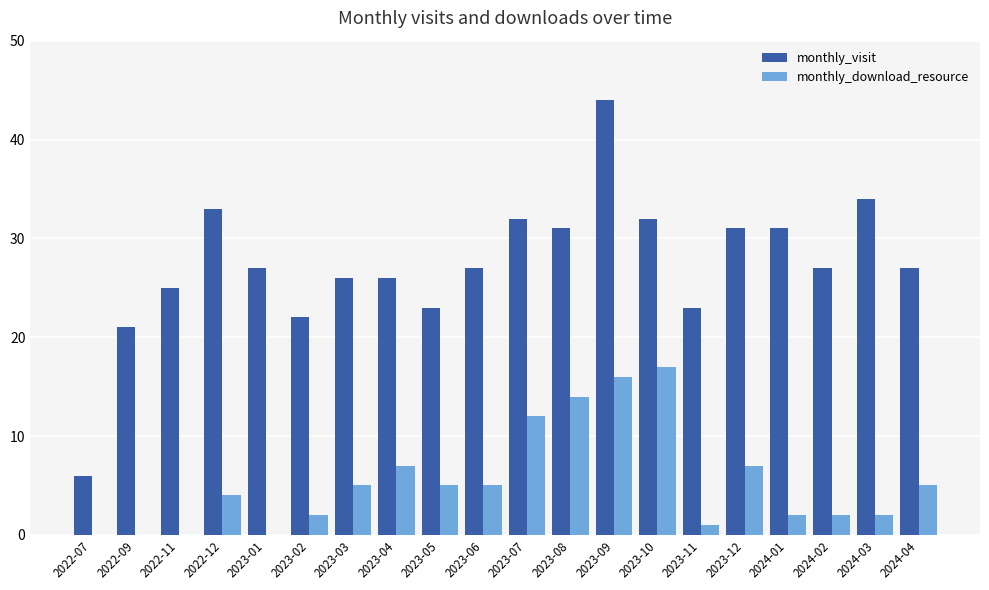

Is it true that monthly_visit equals 23 at 2023-11?

True